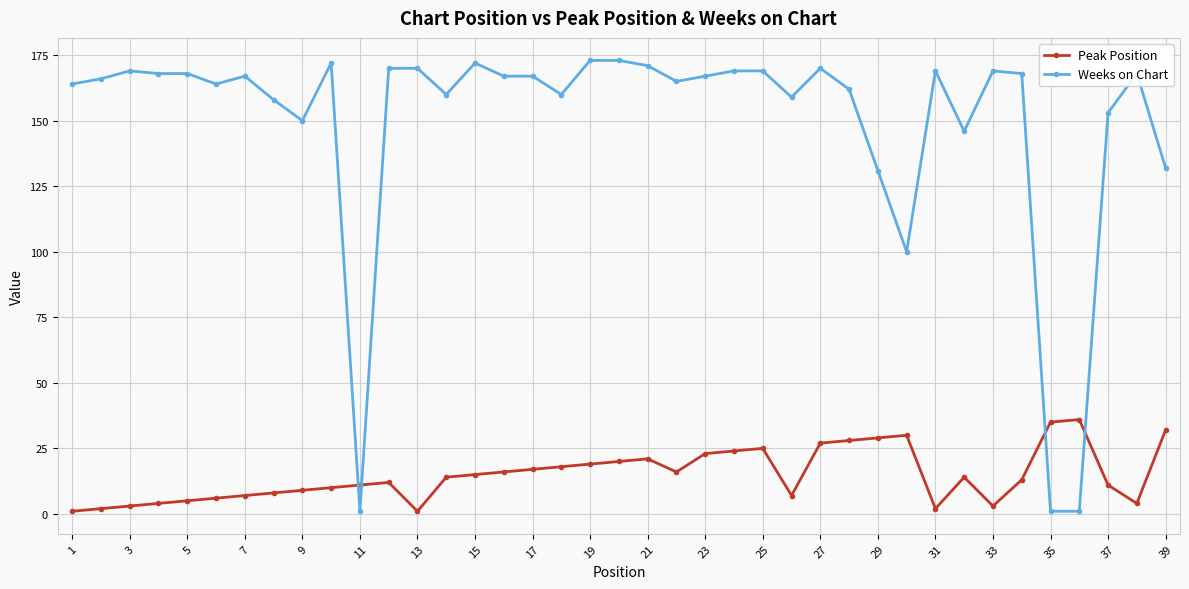

What is the average value of the Peak Position series?

15